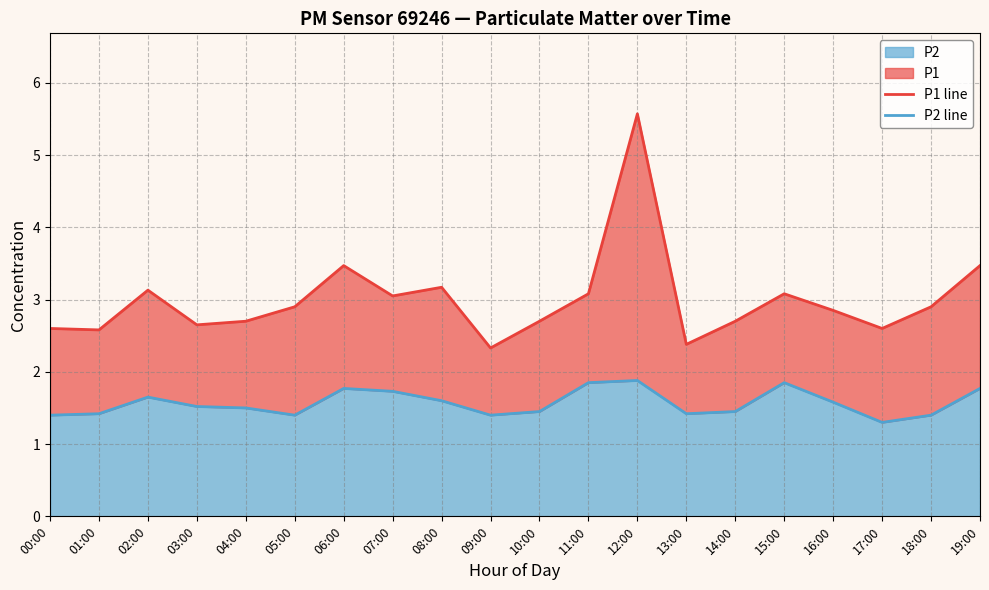

At how many categories does at least one series exceed 5?

1